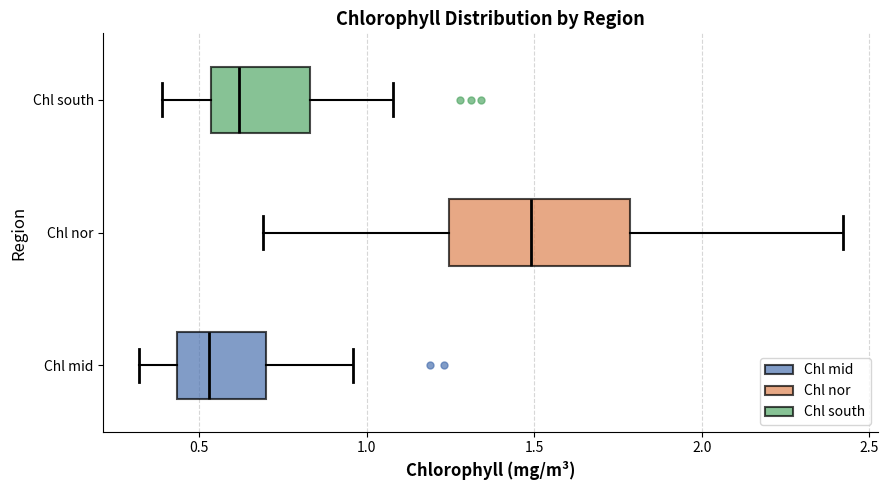

Which box's median line is the furthest to the right?

Chl nor